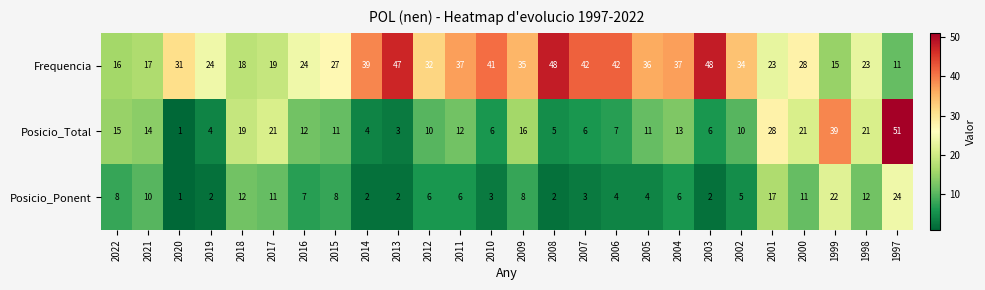

At which label does Posicio_Ponent first exceed 6?

2022